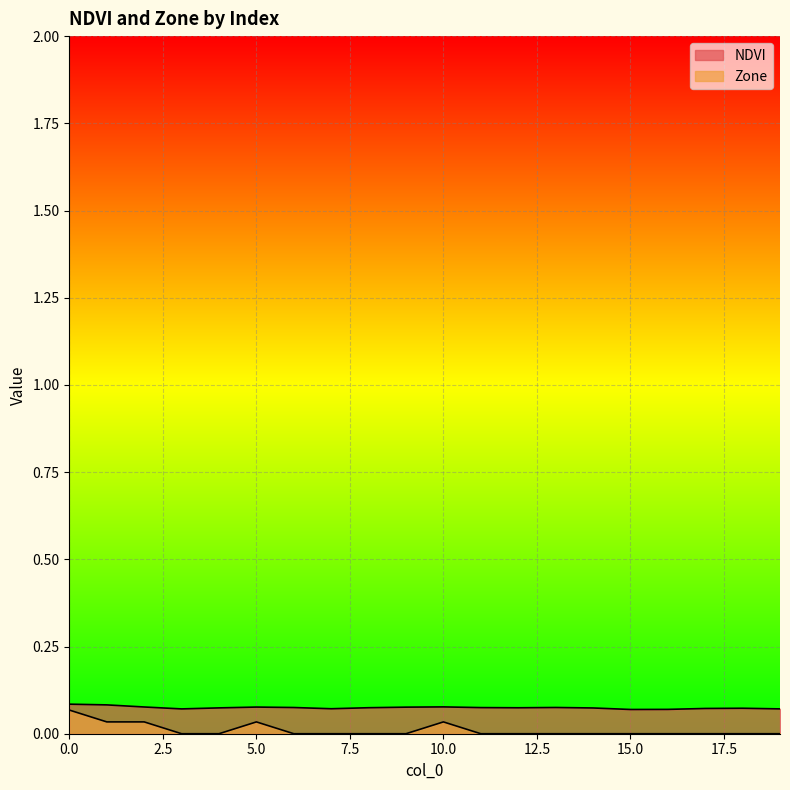

Reading left to right, list all the values displayed in this chart.

NDVI: 0.1	0.1	0.1	0.1	0.1	0.1	0.1	0.1	0.1	0.1	0.1	0.1	0.1	0.1	0.1	0.1	0.1	0.1	0.1	0.1
Zone: 0.1	0.0	0.0	0.0	0.0	0.0	0.0	0.0	0.0	0.0	0.0	0.0	0.0	0.0	0.0	0.0	0.0	0.0	0.0	0.0